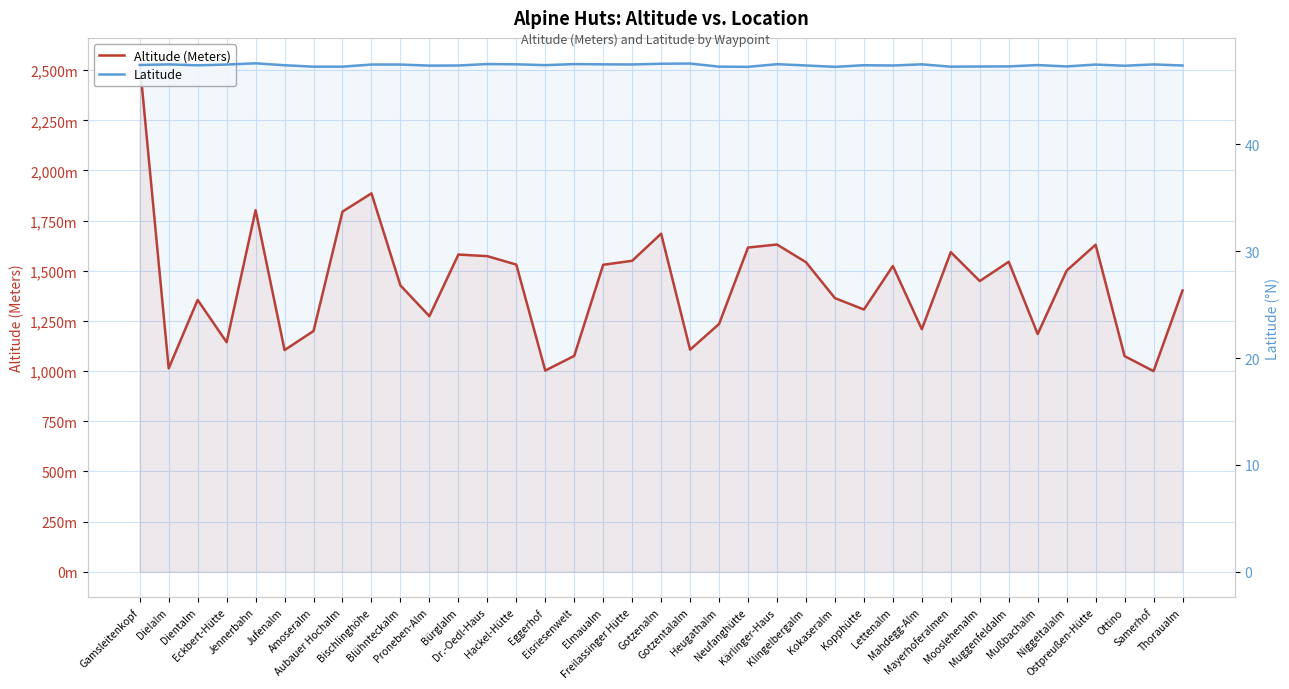

At how many categories does at least one series exceed 91?

37